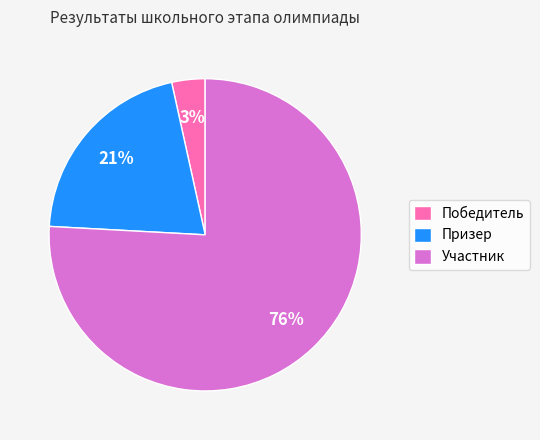

How many segments does this pie chart have?

3